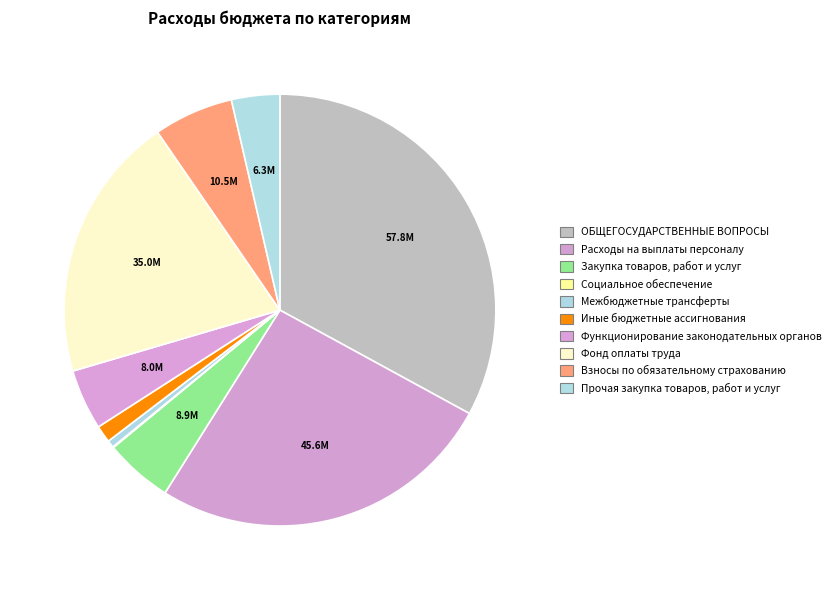

Does any single category account for the majority?

No